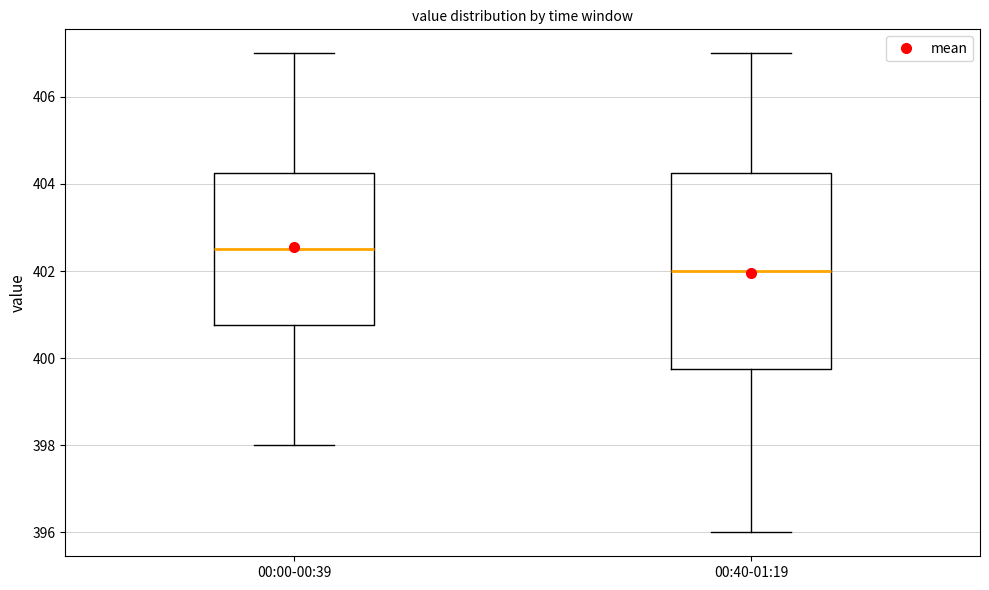

Where does the median line of the box for 00:00-00:39 sit on the y-axis? The values are not printed on the chart, so give them approximately, as read against the axis.

402.6